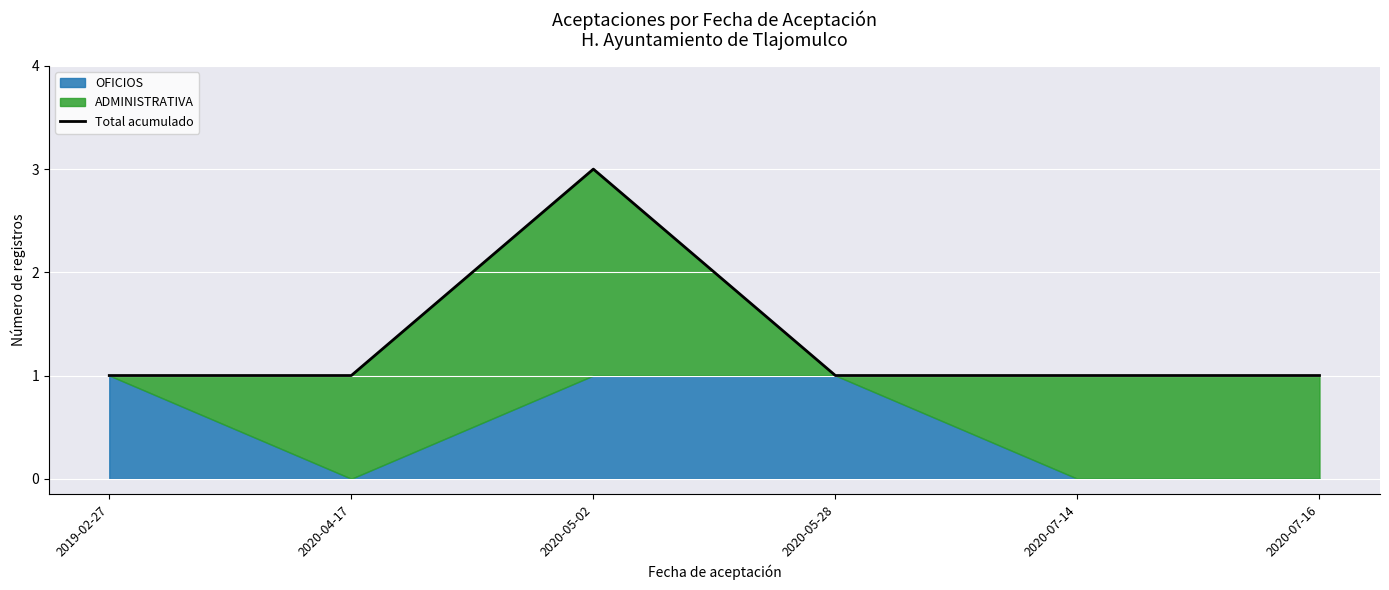

What is the greatest value displayed?

3